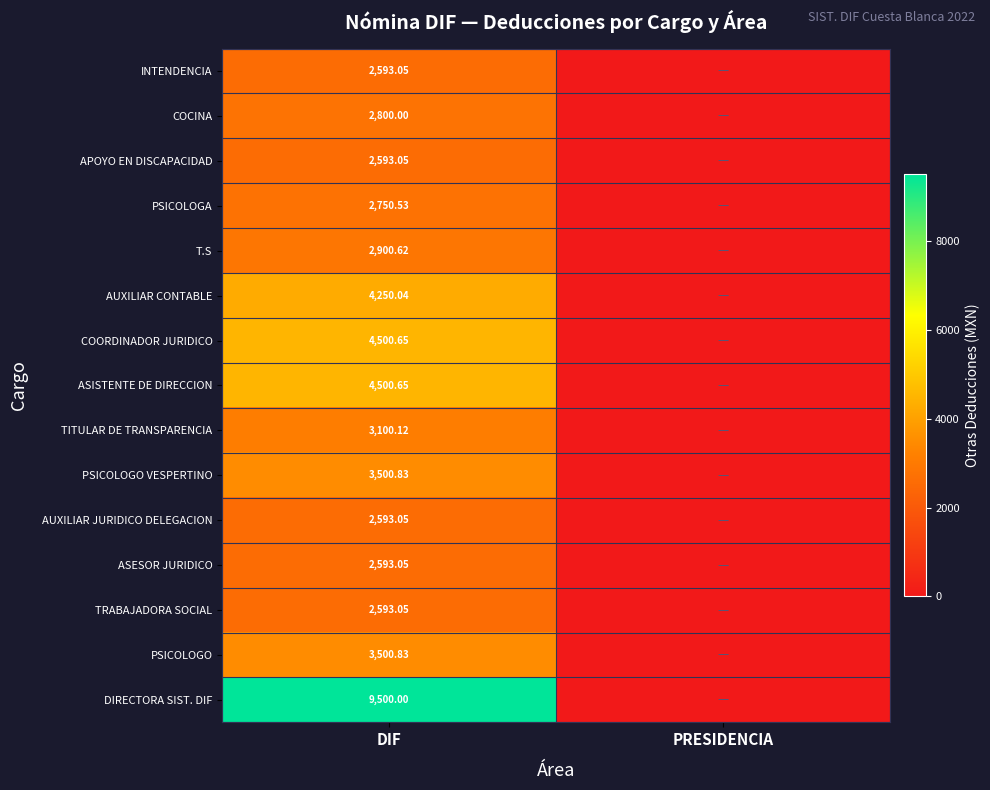

The APOYO EN DISCAPACIDAD series shows 2593.1 at DIF. True or false?

True